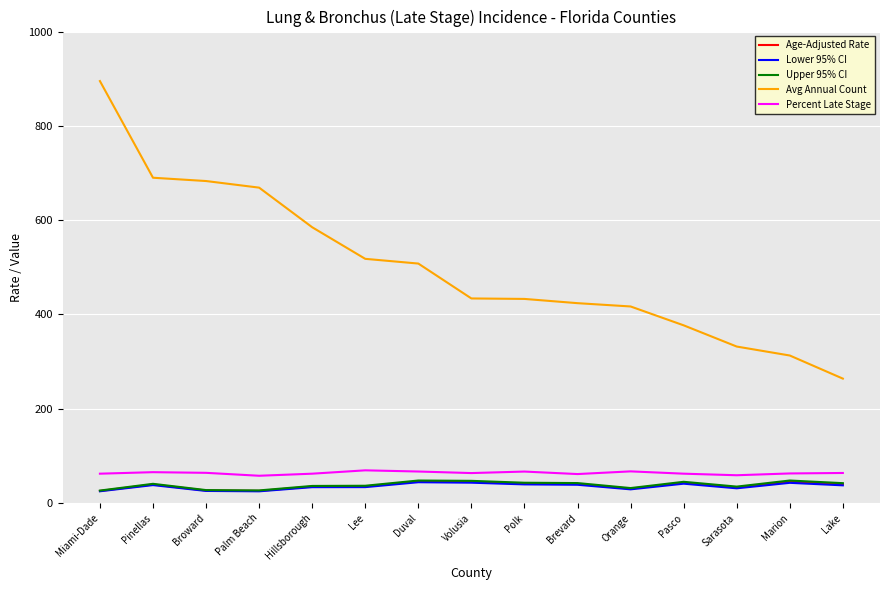

At which category is the sum across all series the highest?

Miami-Dade